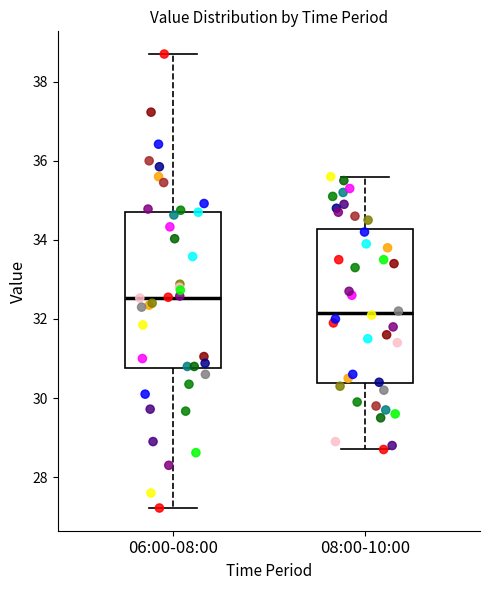

Which box has the highest median line?

06:00-08:00